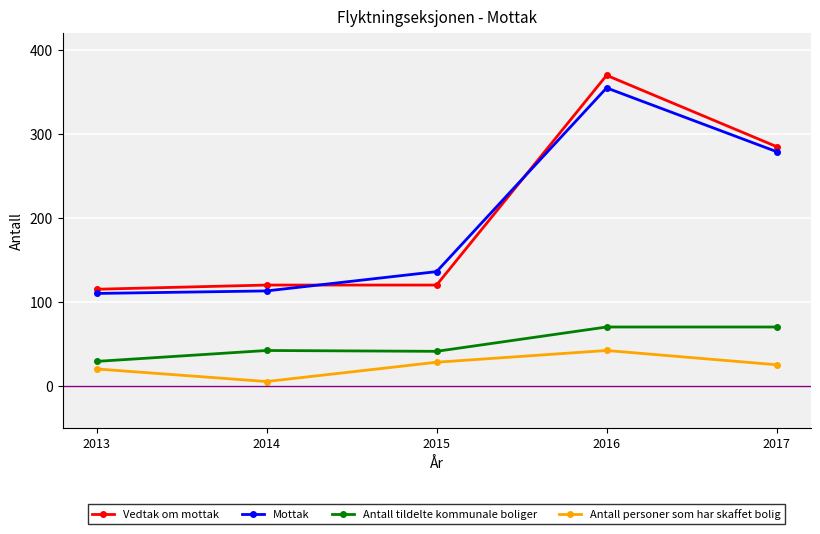

What is the total value across all series at 2017?

659